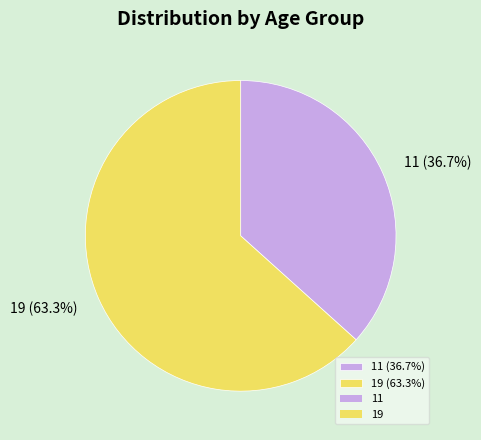

What is the total percentage of 19 and 11?

100.0%